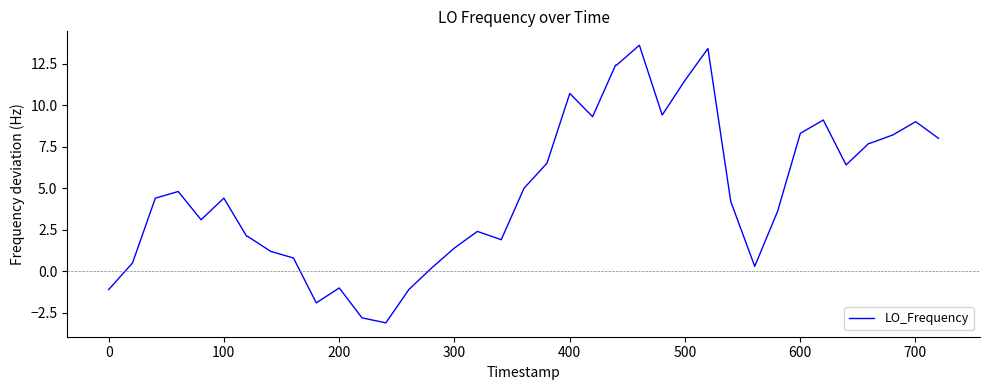

What is the difference between the maximum and minimum values?

16.7